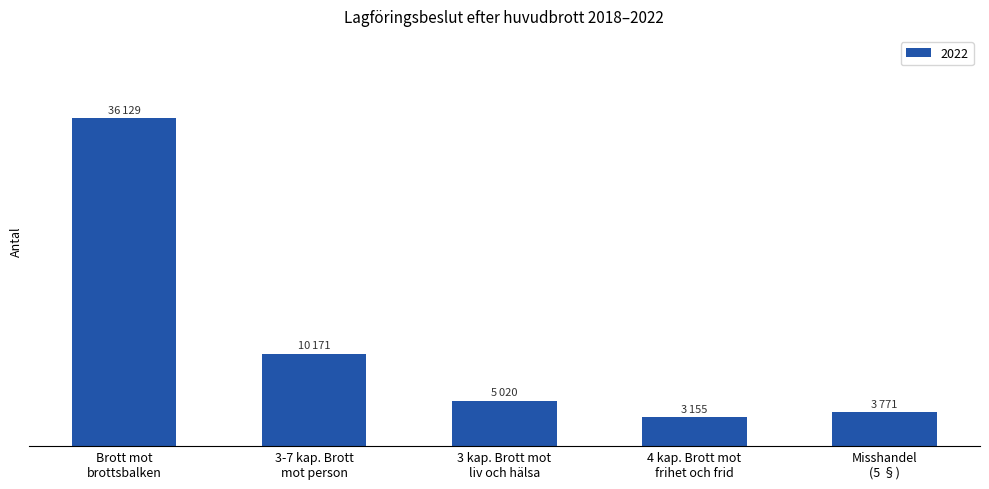

Are the bars horizontal?

No